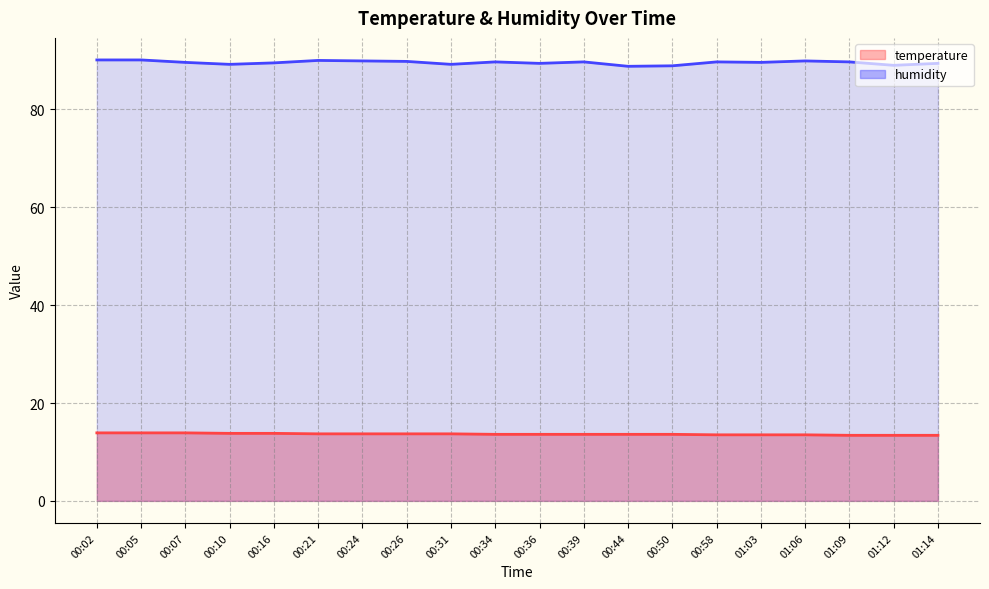

How many categories are shown in the chart?

20